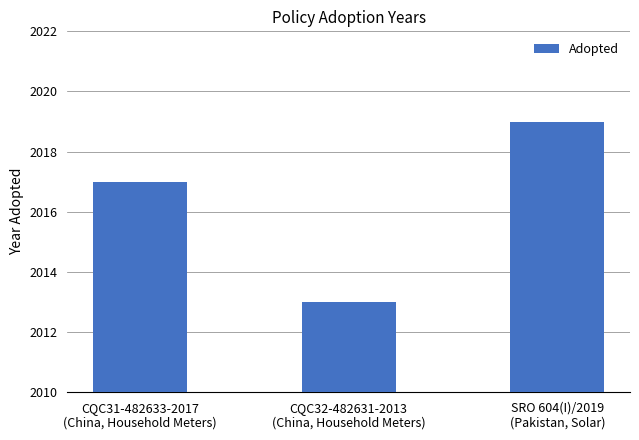

How many values are below 2017?

1